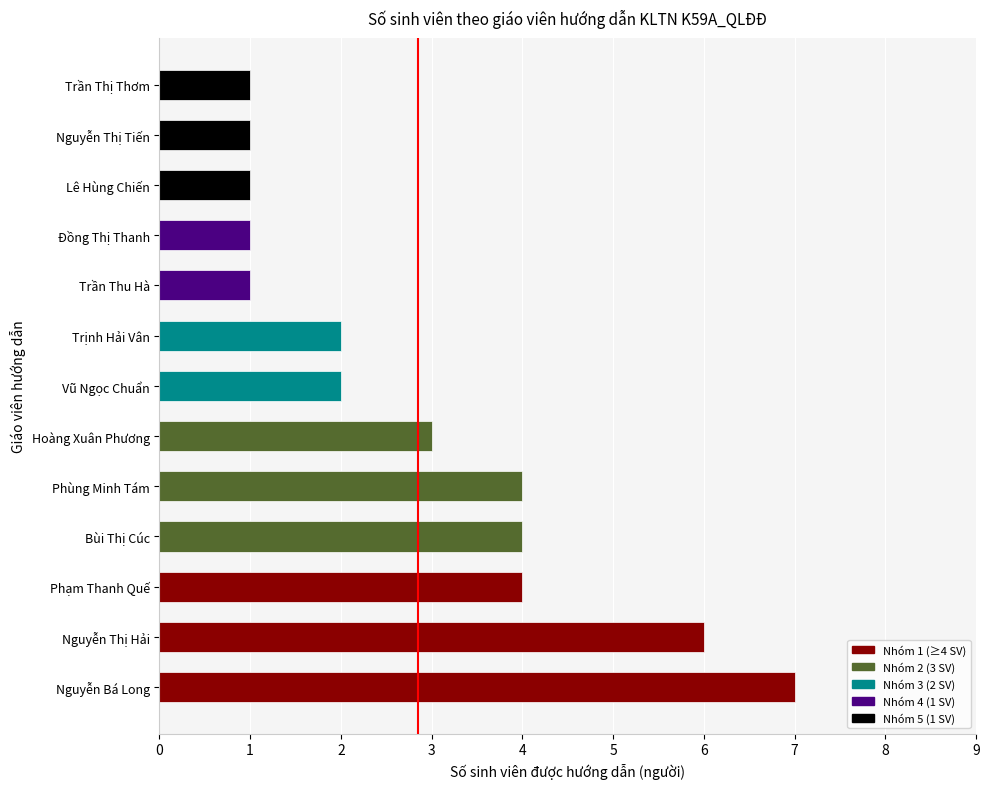

Which label corresponds to the largest value in the chart?

Nguyễn Bá Long